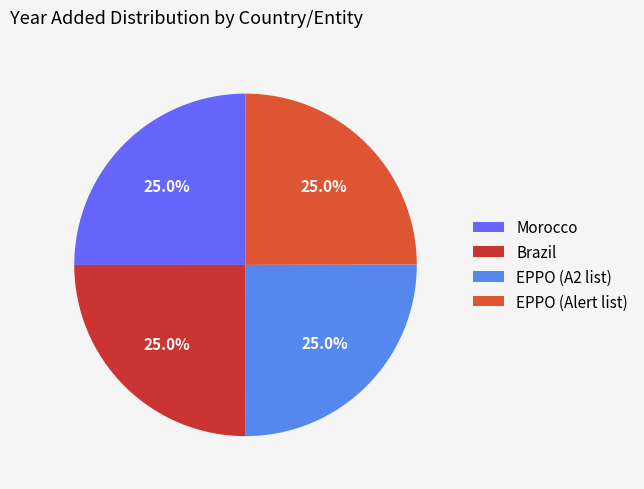

Combined, what portion of the pie is Brazil and EPPO (A2 list)?

50.0%